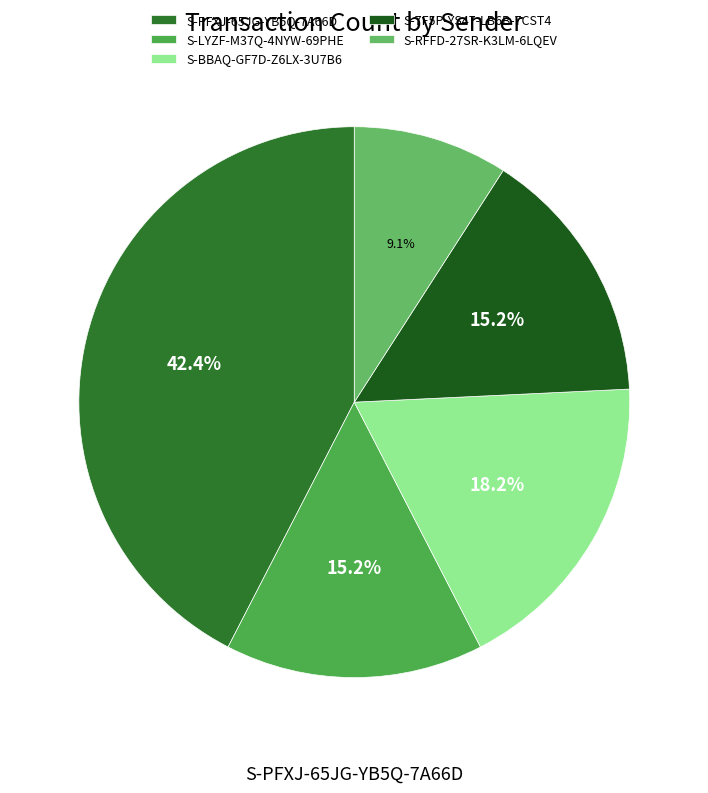

The S-7F5P-YS47-LB6B-7CST4 slice represents 15% of the pie. True or false?

True